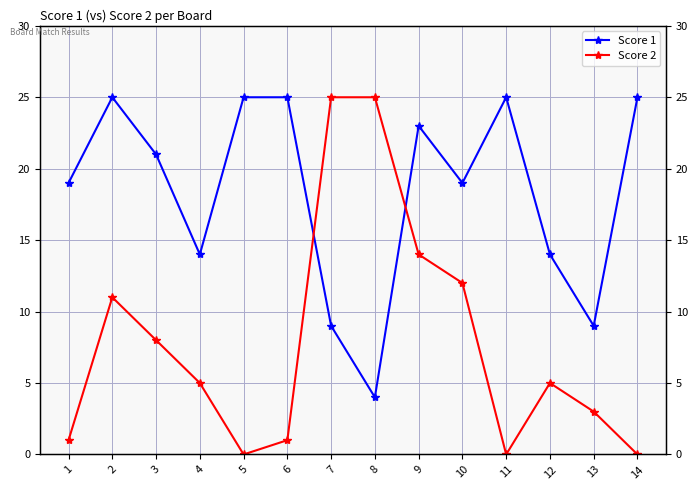

What is the difference between the Score 2 values at 11 and 6?

1